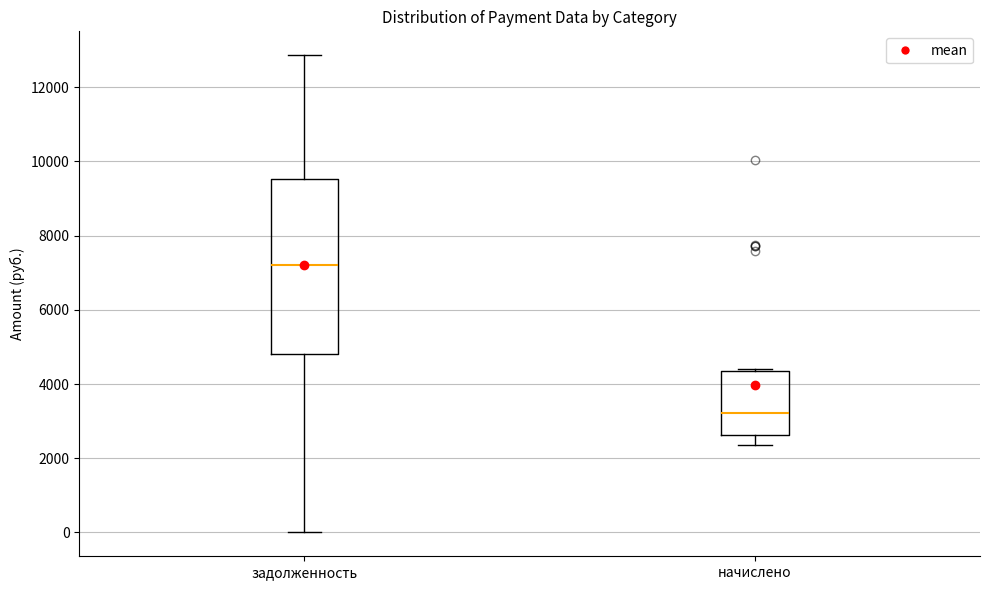

Comparing the boxes themselves (not the whiskers), which one is the tallest?

задолженность